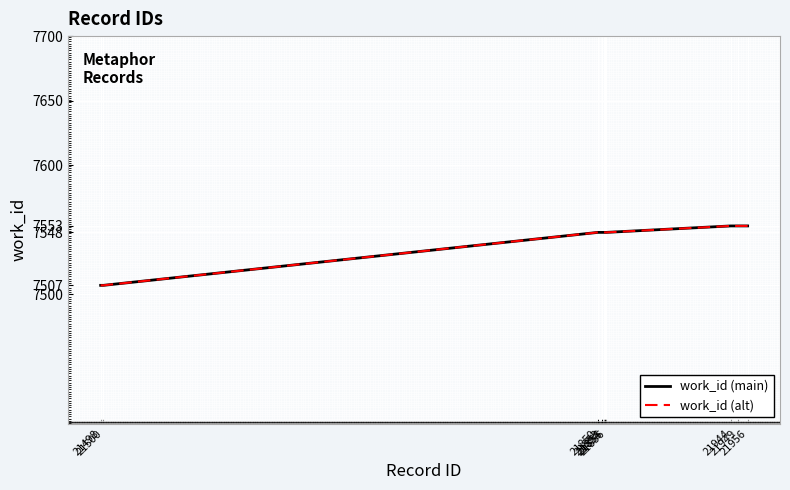

Does the chart display data point markers on the line(s)?

No